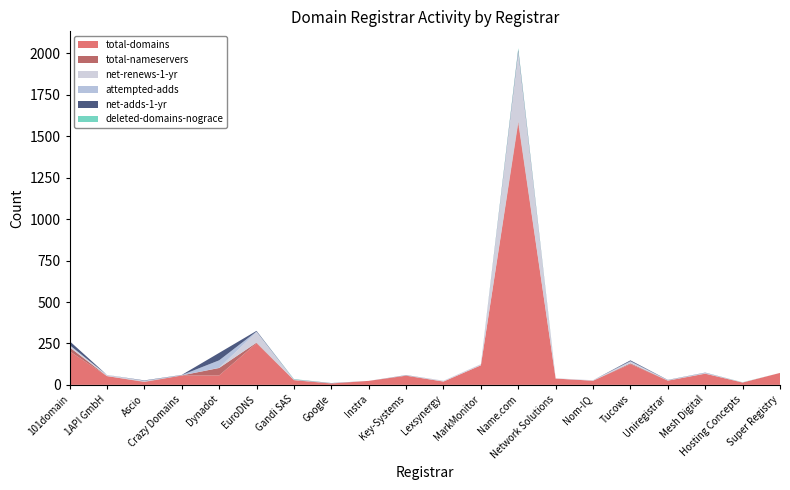

Reading left to right, transcribe all the data shown in this chart.

total-domains: 101domain=203	1API GmbH=53	Ascio=17	Crazy Domains=56	Dynadot=57	EuroDNS=251	Gandi SAS=28	Google=8	Instra=24	Key-Systems=55	Lexsynergy=20	MarkMonitor=118	Name.com=1578	Network Solutions=38	Nom-IQ=25	Tucows=125	Uniregistrar=25	Mesh Digital=67	Hosting Concepts=14	Super Registry=72
total-nameservers: 101domain=24	1API GmbH=0	Ascio=2	Crazy Domains=1	Dynadot=45	EuroDNS=4	Gandi SAS=1	Google=1	Instra=0	Key-Systems=1	Lexsynergy=0	MarkMonitor=0	Name.com=12	Network Solutions=0	Nom-IQ=0	Tucows=5	Uniregistrar=1	Mesh Digital=1	Hosting Concepts=0	Super Registry=0
net-renews-1-yr: 101domain=12	1API GmbH=7	Ascio=3	Crazy Domains=0	Dynadot=1	EuroDNS=63	Gandi SAS=2	Google=0	Instra=0	Key-Systems=1	Lexsynergy=5	MarkMonitor=7	Name.com=408	Network Solutions=2	Nom-IQ=3	Tucows=8	Uniregistrar=2	Mesh Digital=3	Hosting Concepts=1	Super Registry=0
attempted-adds: 101domain=1	1API GmbH=0	Ascio=3	Crazy Domains=2	Dynadot=45	EuroDNS=4	Gandi SAS=1	Google=1	Instra=0	Key-Systems=1	Lexsynergy=0	MarkMonitor=0	Name.com=13	Network Solutions=0	Nom-IQ=0	Tucows=5	Uniregistrar=1	Mesh Digital=2	Hosting Concepts=0	Super Registry=0
net-adds-1-yr: 101domain=24	1API GmbH=0	Ascio=2	Crazy Domains=1	Dynadot=45	EuroDNS=4	Gandi SAS=1	Google=1	Instra=0	Key-Systems=1	Lexsynergy=0	MarkMonitor=0	Name.com=12	Network Solutions=0	Nom-IQ=0	Tucows=5	Uniregistrar=1	Mesh Digital=1	Hosting Concepts=0	Super Registry=0
deleted-domains-nograce: 101domain=0	1API GmbH=0	Ascio=0	Crazy Domains=0	Dynadot=0	EuroDNS=0	Gandi SAS=2	Google=0	Instra=0	Key-Systems=0	Lexsynergy=0	MarkMonitor=0	Name.com=9	Network Solutions=0	Nom-IQ=0	Tucows=0	Uniregistrar=0	Mesh Digital=0	Hosting Concepts=1	Super Registry=0